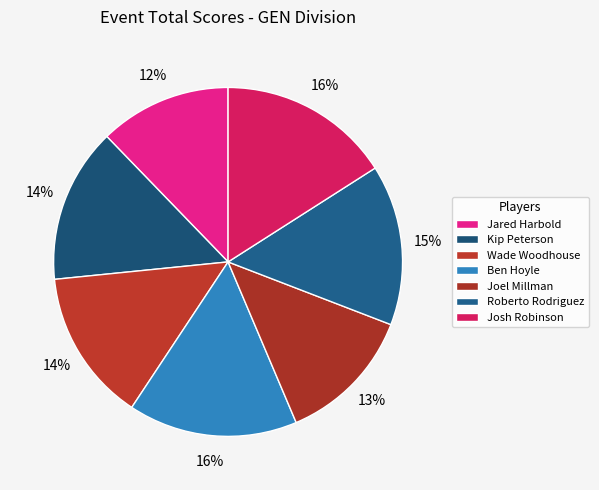

What is the ratio of the value at Wade Woodhouse to the value at Joel Millman?

1.1